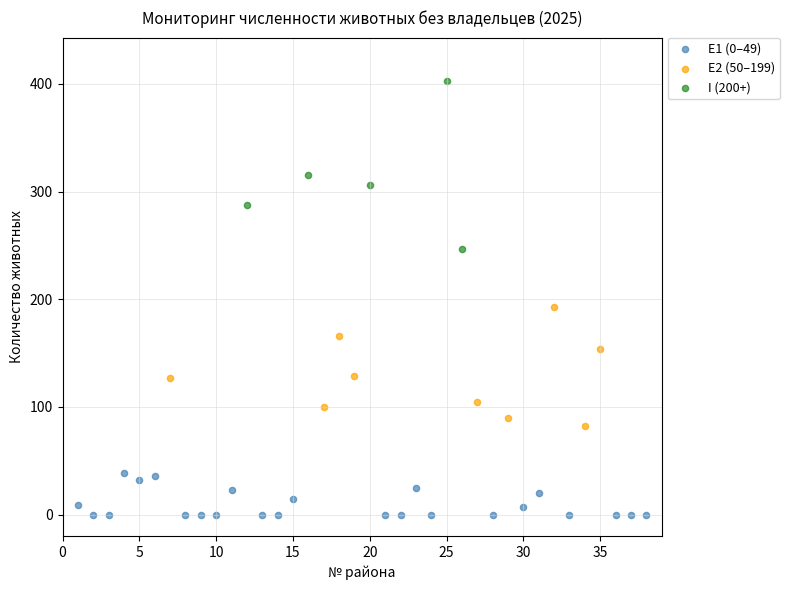

Which series has the widest spread of Y values?

I (200+)